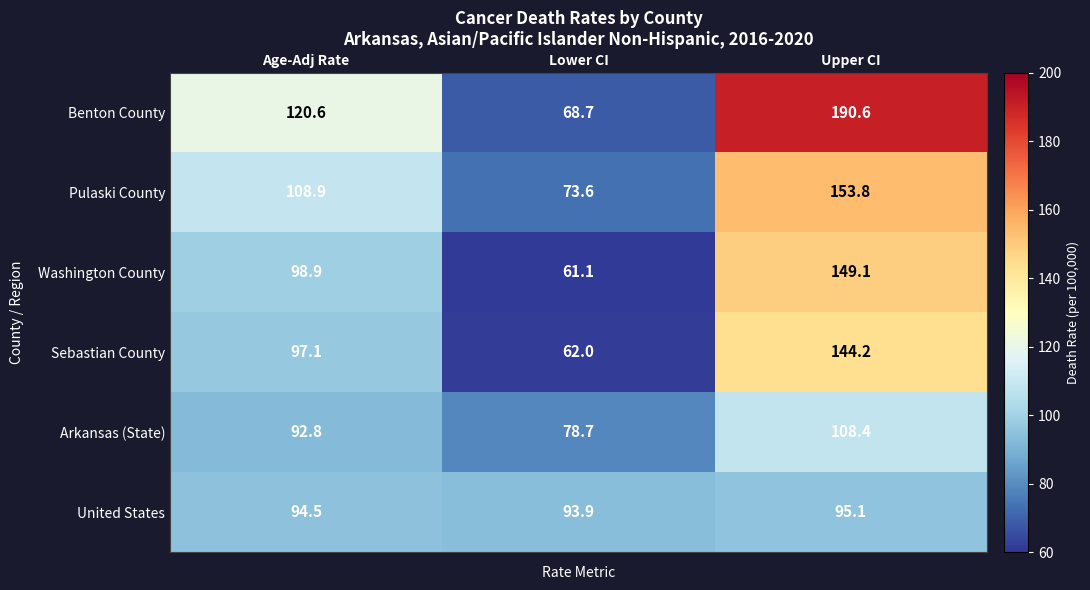

Reading left to right, list all the values displayed in this chart.

Benton County: 120.6	68.7	190.6
Pulaski County: 108.9	73.6	153.8
Washington County: 98.9	61.1	149.1
Sebastian County: 97.1	62.0	144.2
Arkansas (State): 92.8	78.7	108.4
United States: 94.5	93.9	95.1